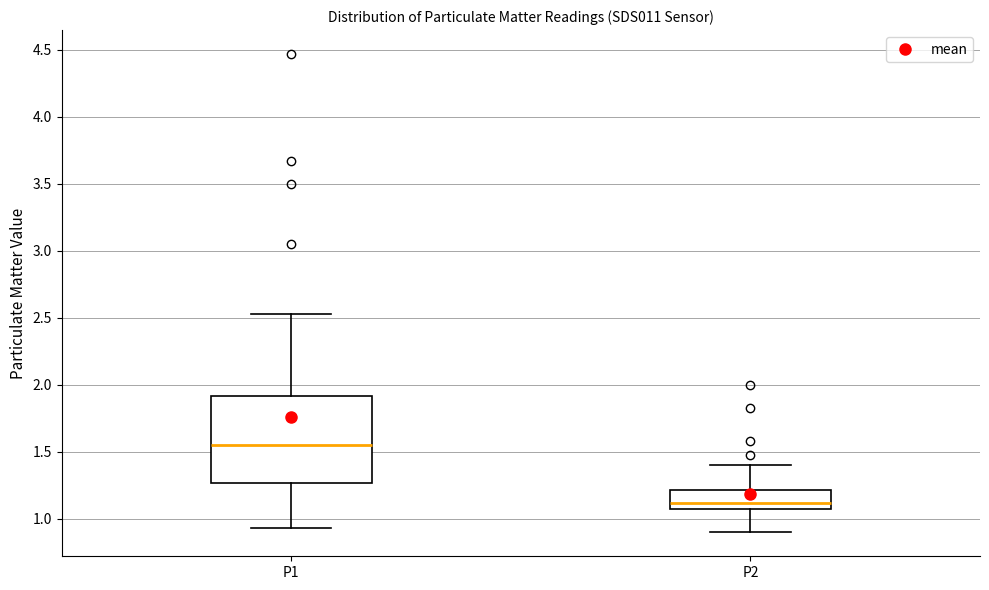

Reading left to right, read every box against the y-axis: the position of its median line, the range the box covers, and the ends of its whiskers. The values are not printed on the chart, so give them approximately, as read against the axis.

P1: median 1.55, box 1.25 to 1.90, whiskers 0.95 to 2.55
P2: median 1.10, box 1.05 to 1.20, whiskers 0.90 to 1.40